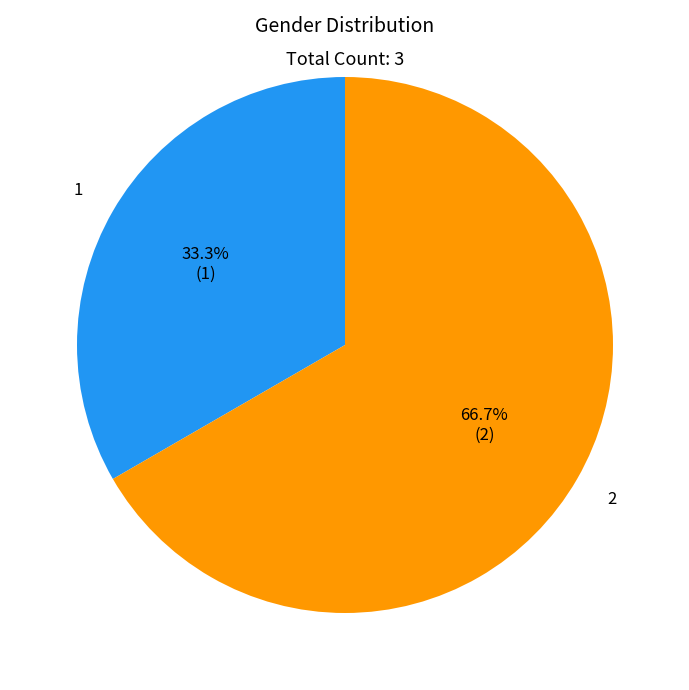

Is there a majority slice in this chart?

Yes